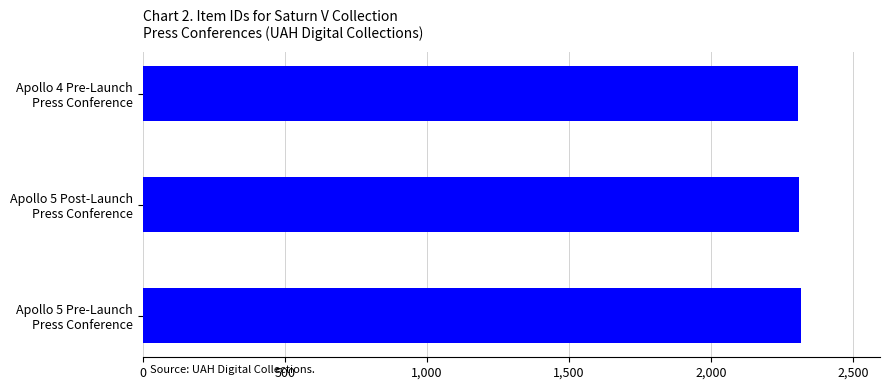

What is the smallest value displayed?

2307